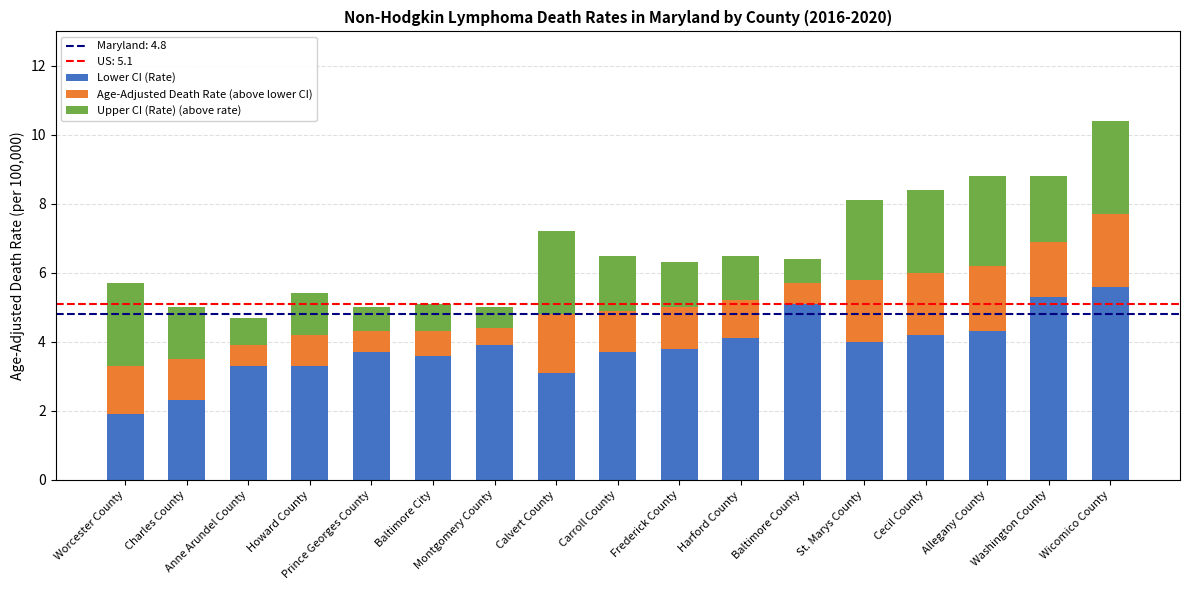

What is the average value of the Lower CI (Rate) series?

3.8